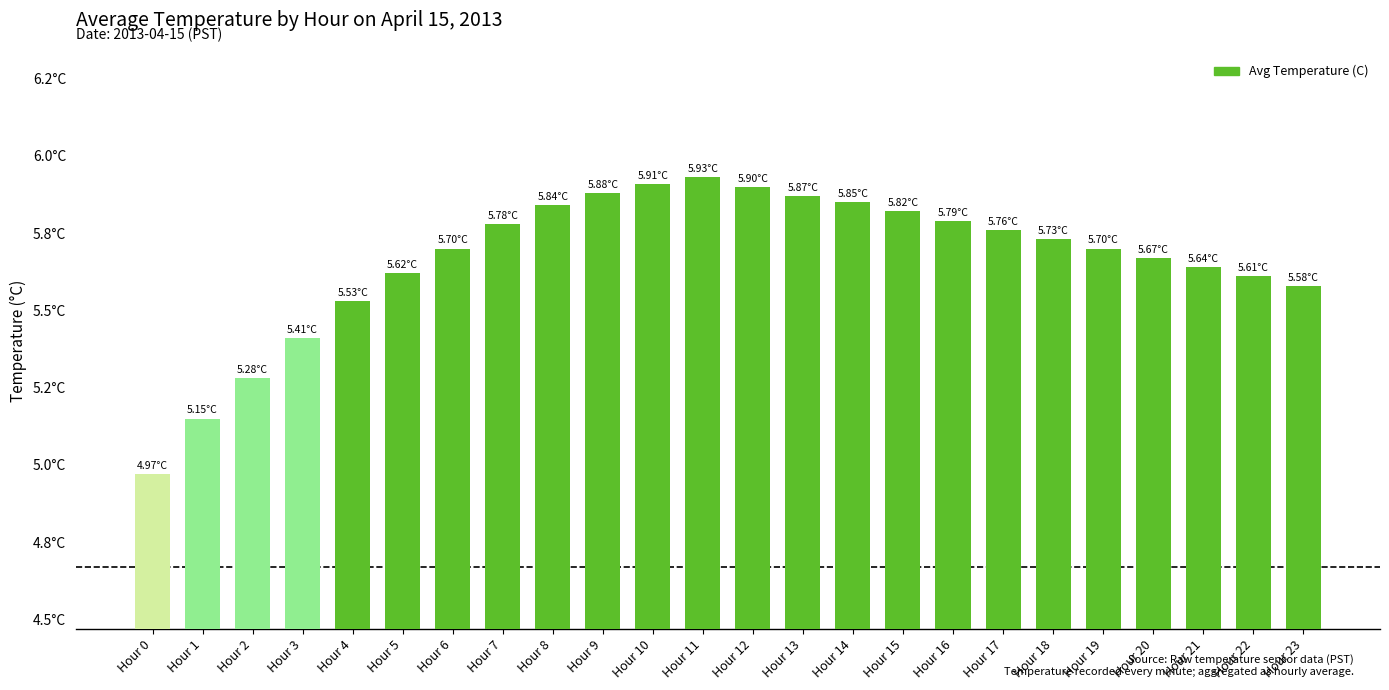

Read the value at Hour 11.

5.9